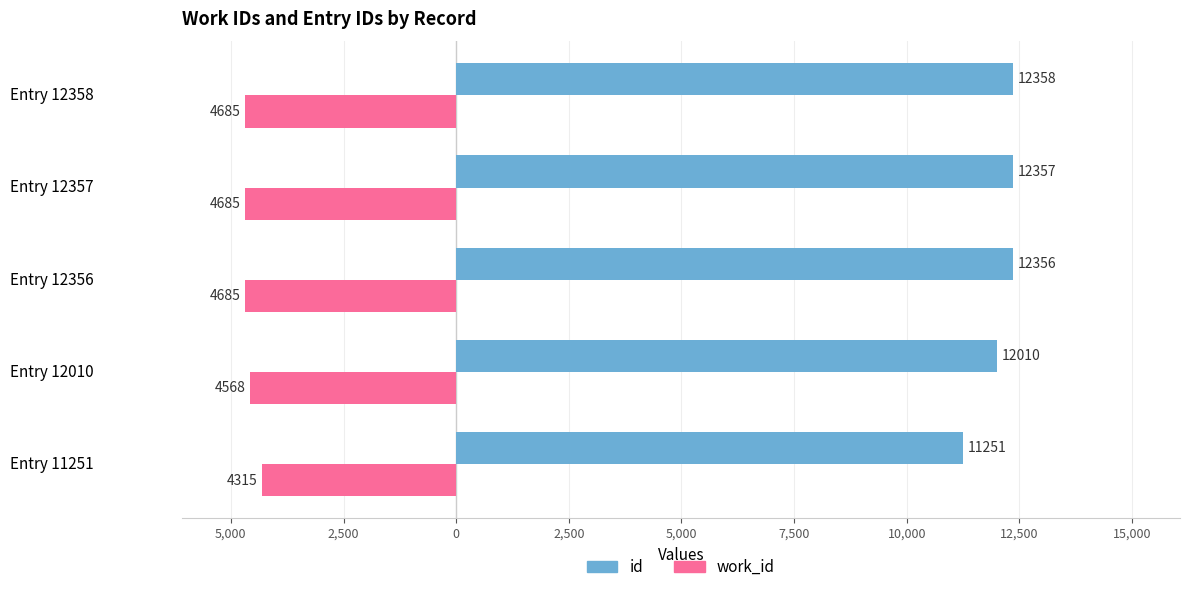

What are all the series names shown in the legend?

id, work_id